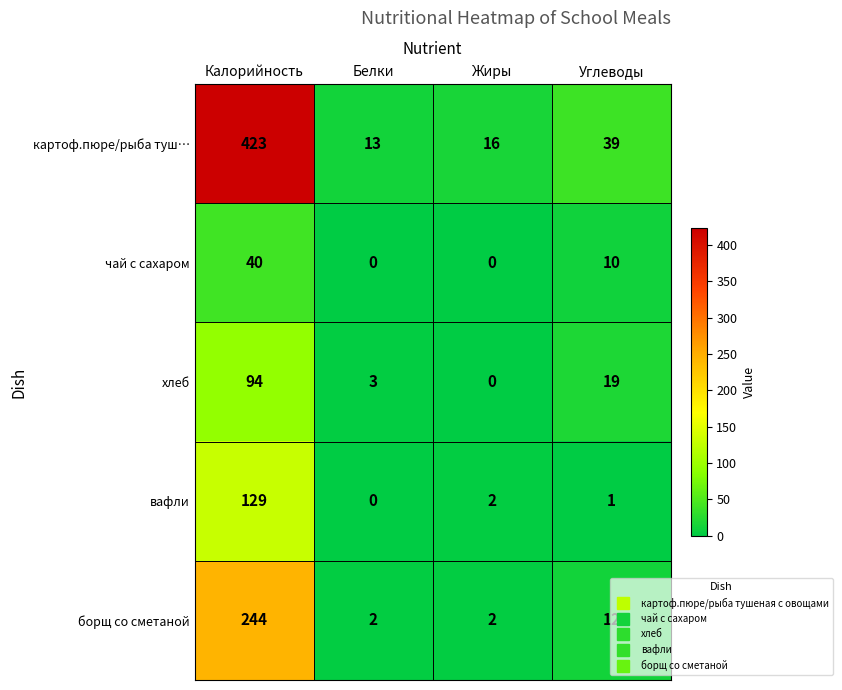

What is the maximum value shown in the chart?

423